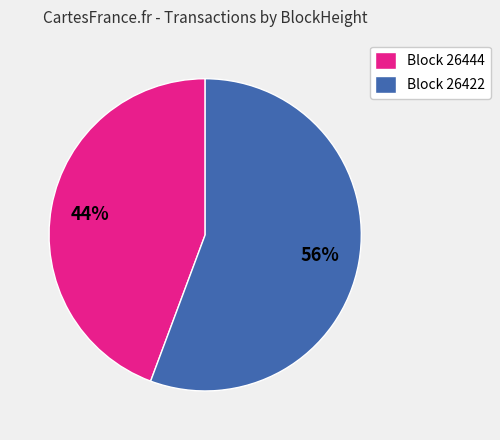

To the nearest percent, what is the average slice percentage?

50%